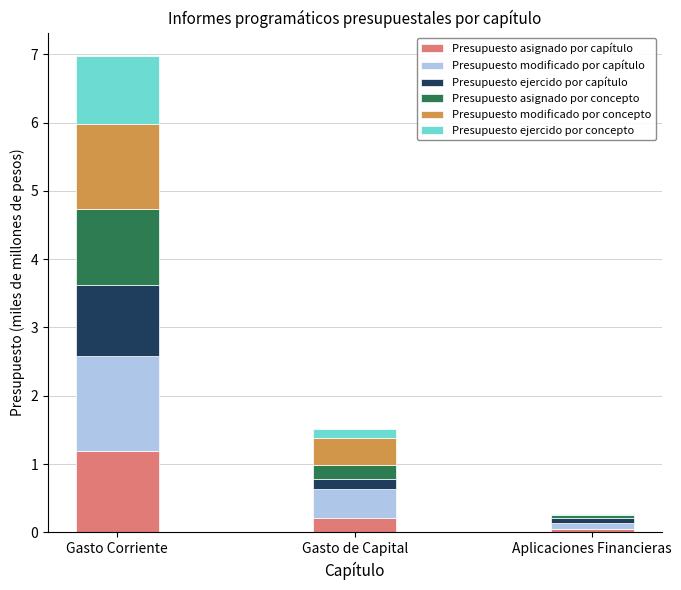

What is the sum of the Presupuesto asignado por capítulo values at Aplicaciones Financieras and Gasto de Capital?

0.3